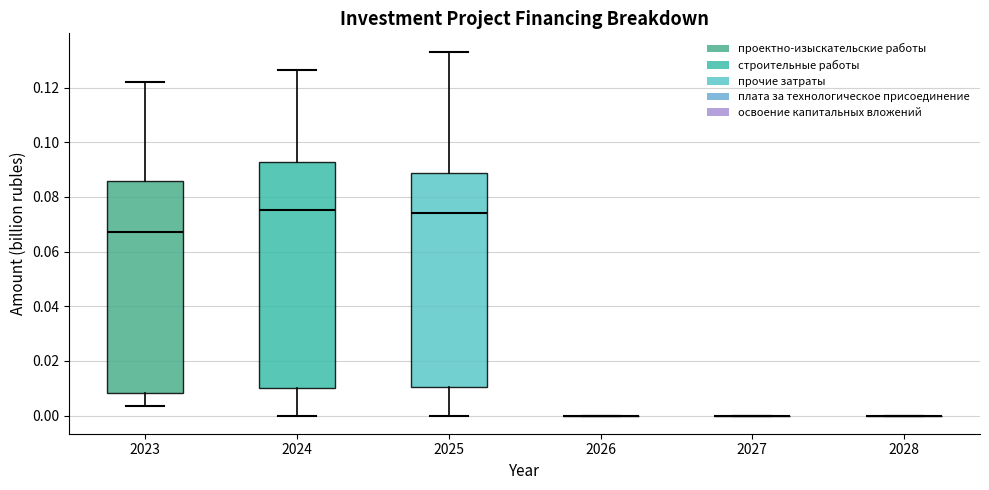

Comparing the boxes themselves (not the whiskers), which one is the tallest?

2024